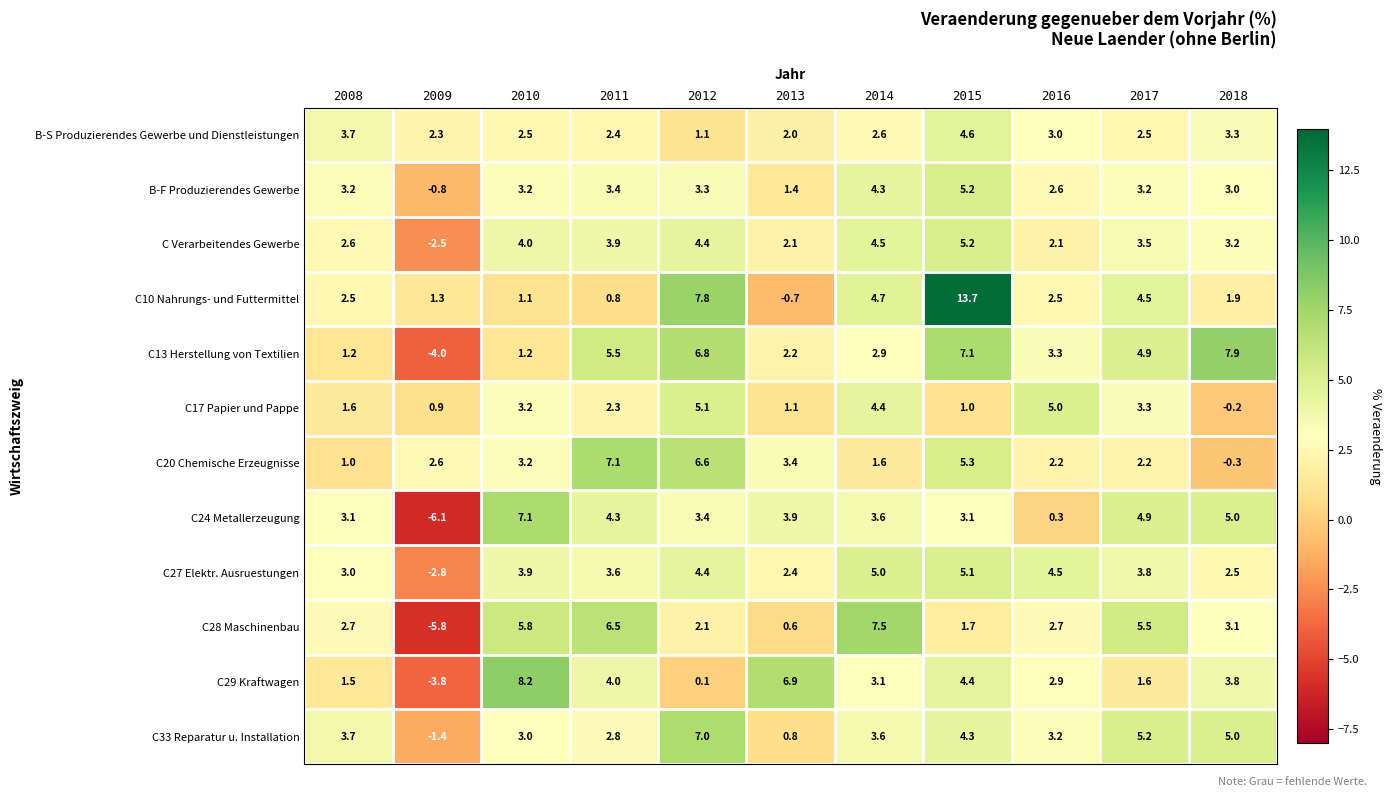

At which label is C17 Papier und Pappe closest to 2?

2011